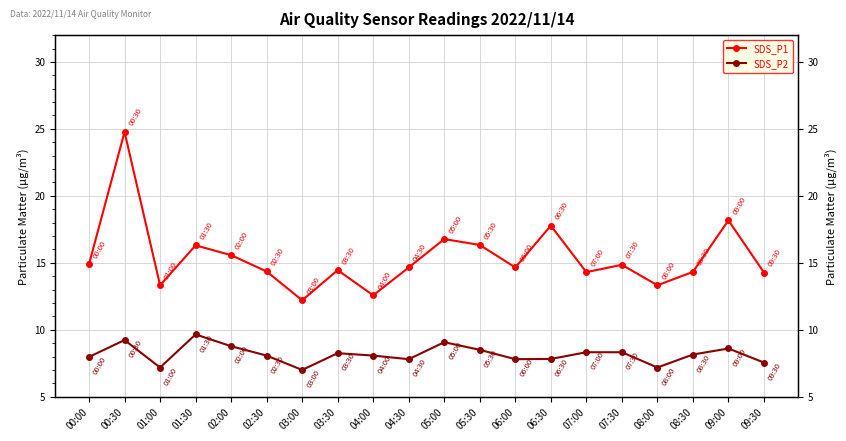

What position from the right is 02:30?

15